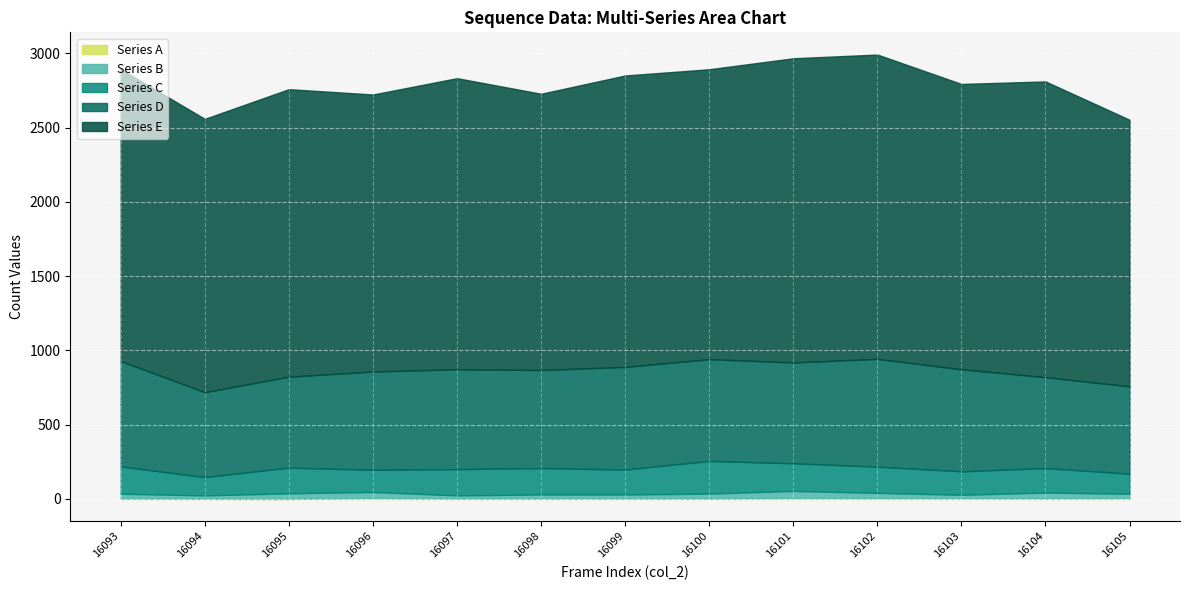

At which label does Series D reach its minimum?

16094